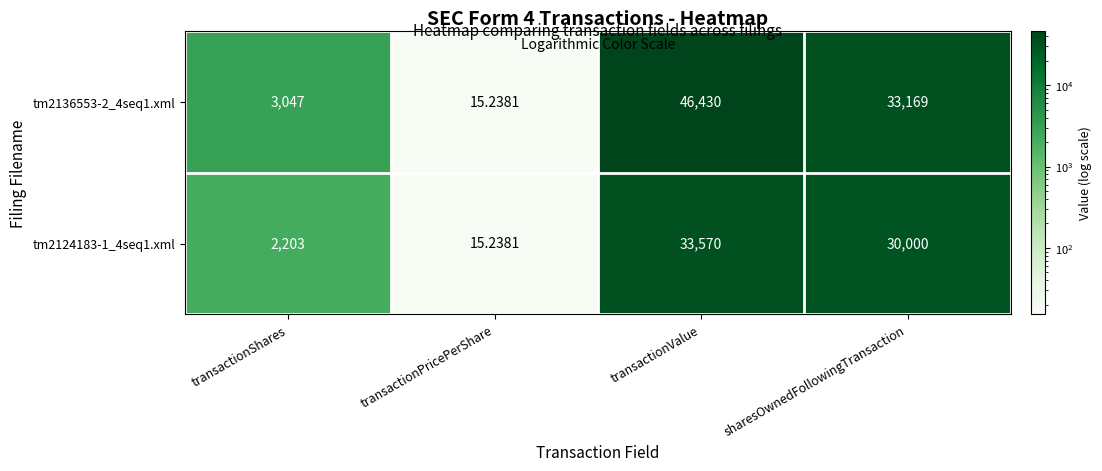

Which category has the lowest value across all series?

transactionPricePerShare